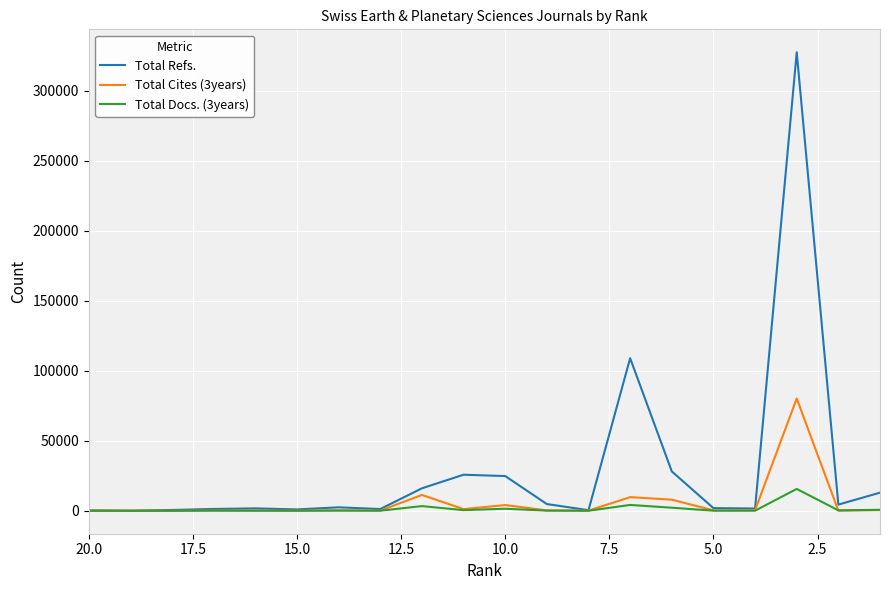

Count the number of data series in this chart.

3